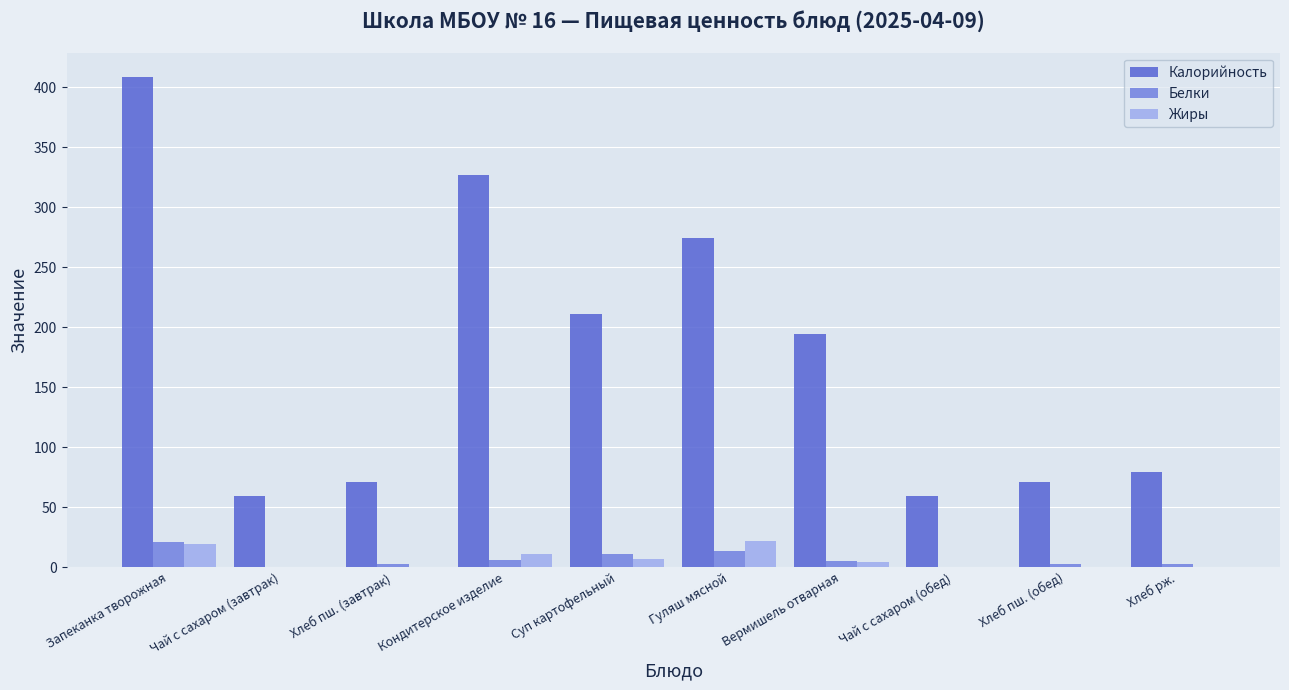

Does the chart contain stacked bars?

No